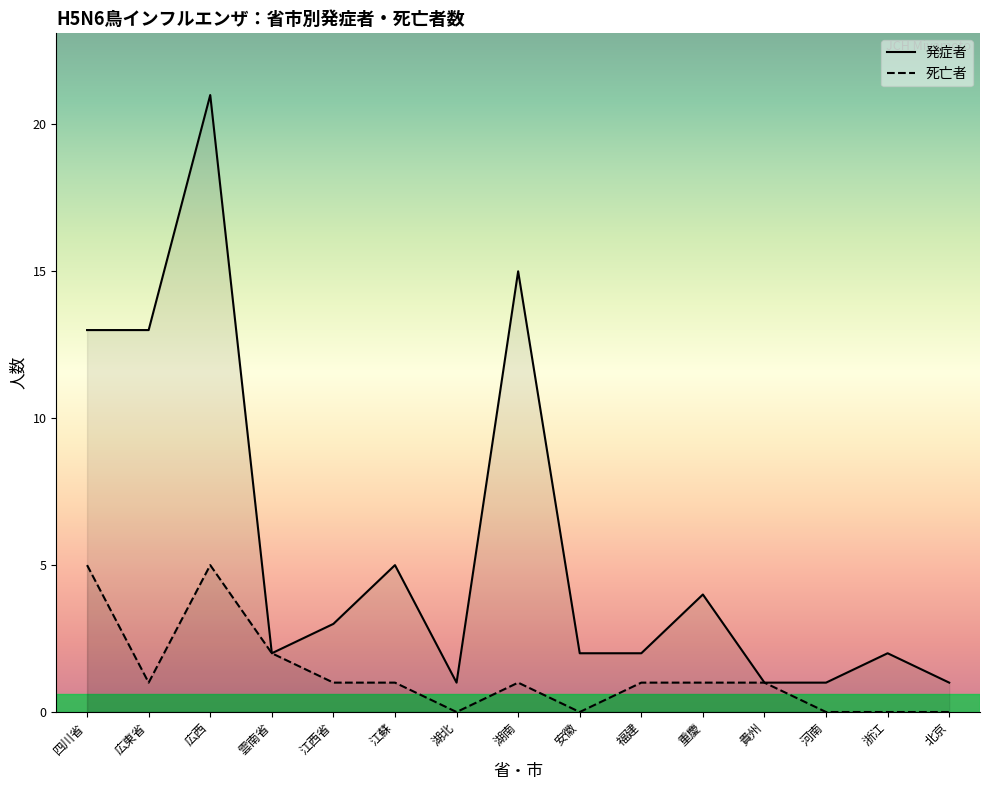

Which series changed the most between 雲南省 and 安徽?

死亡者